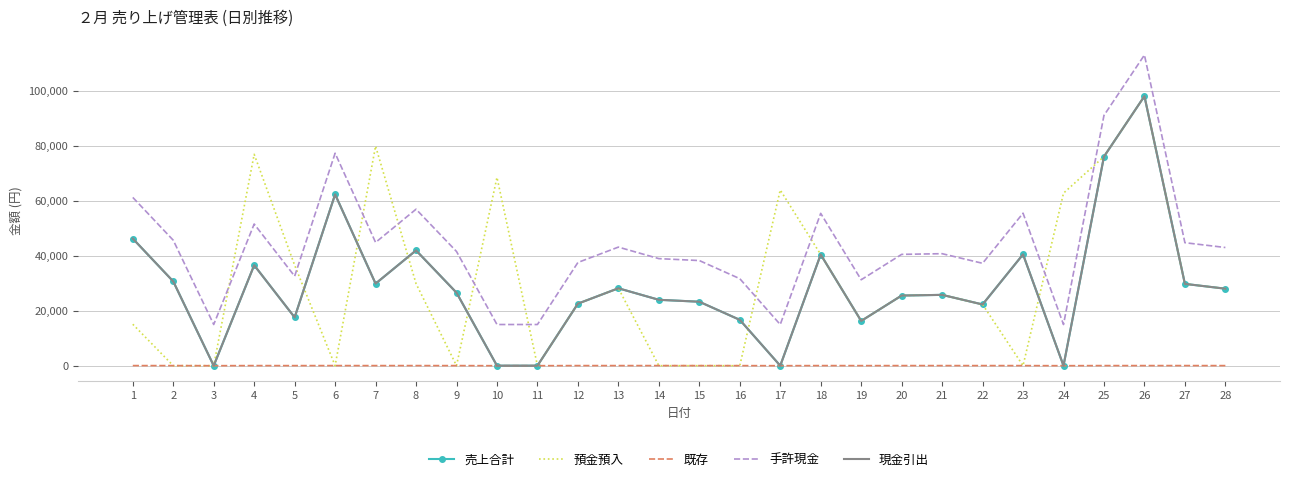

Rank the series by their maximum value, from highest to lowest.

手許現金, 売上合計, 預金預入, 現金引出, 既存